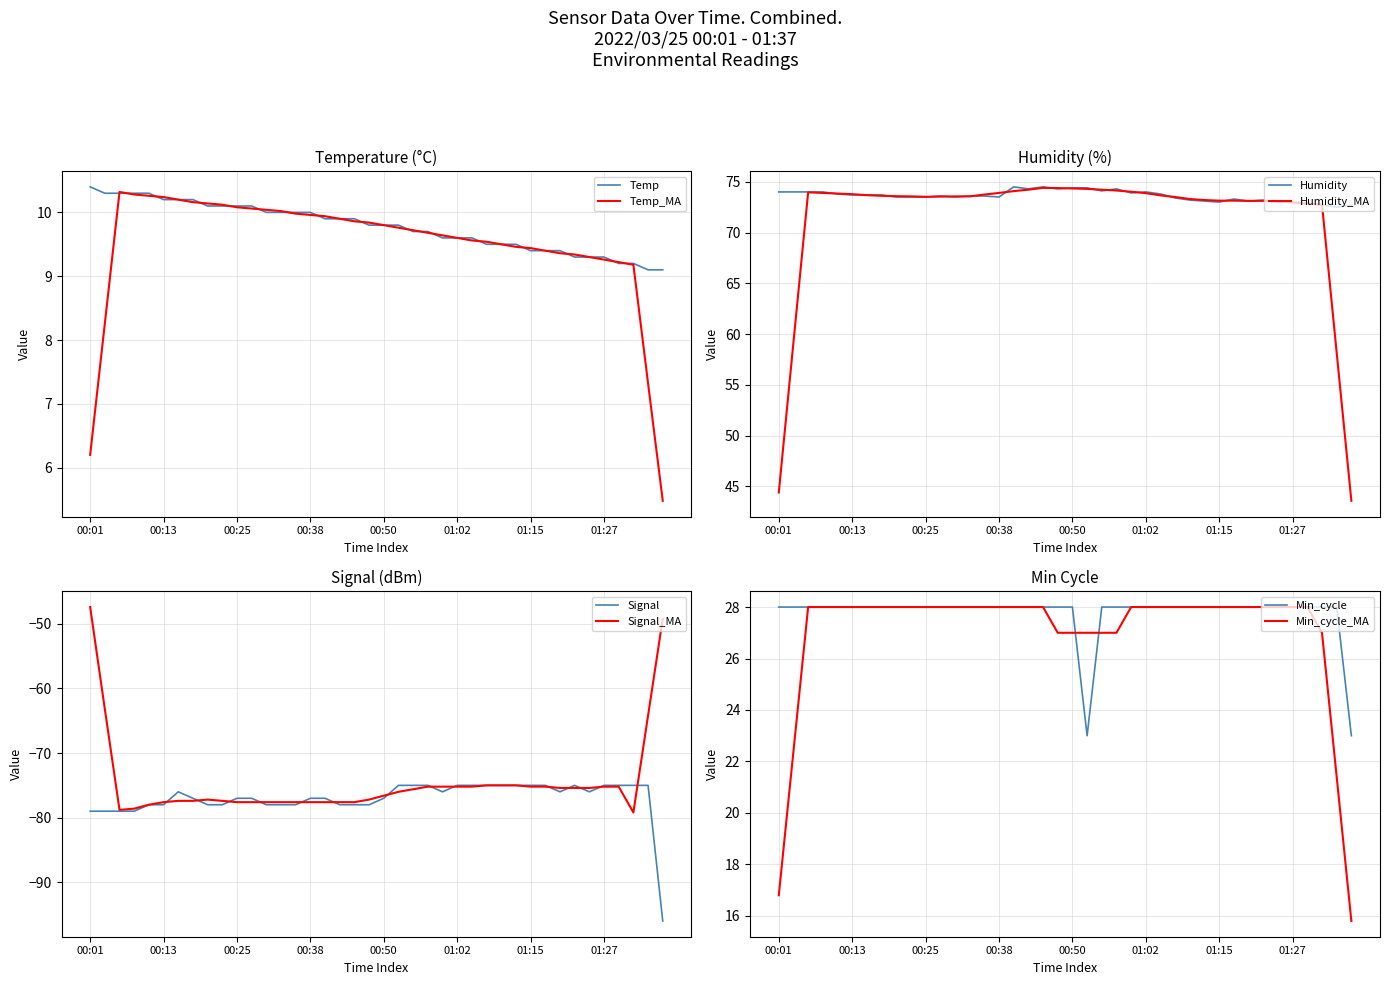

Which series has the largest range (max minus min)?

Signal